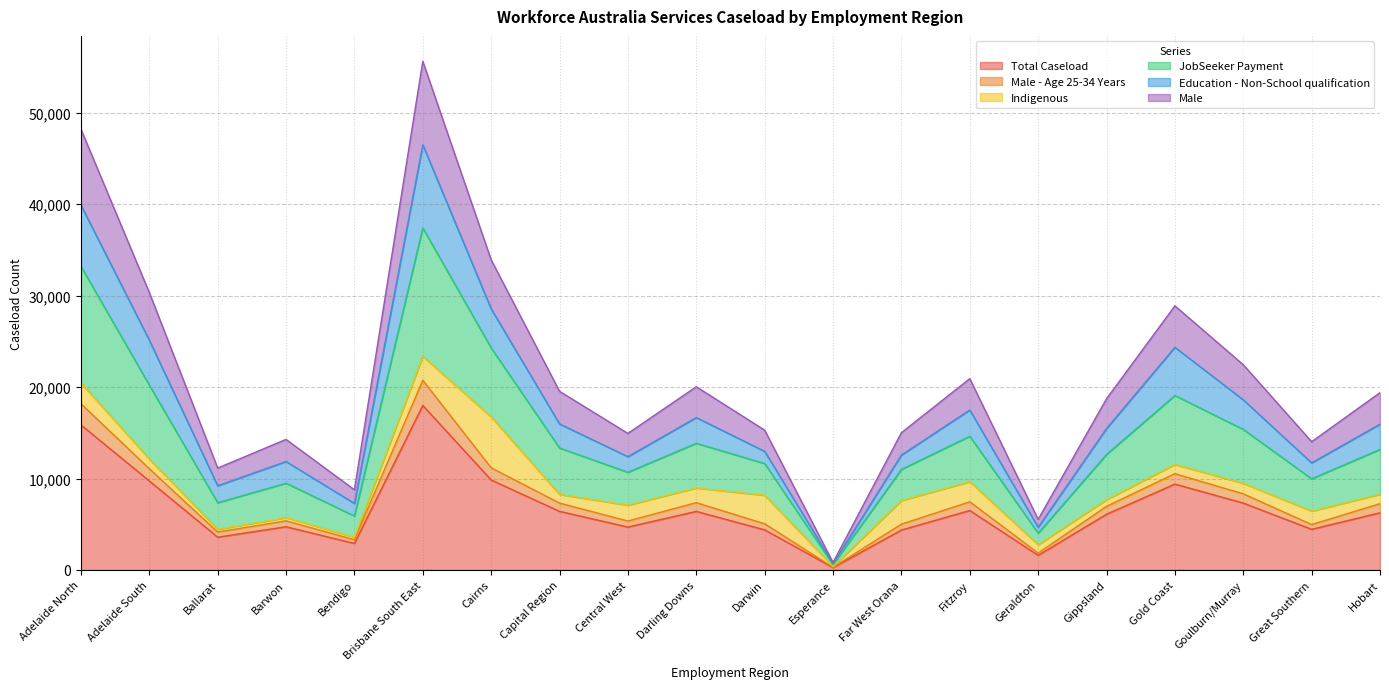

Between Geraldton and Darwin, which is larger?

Darwin